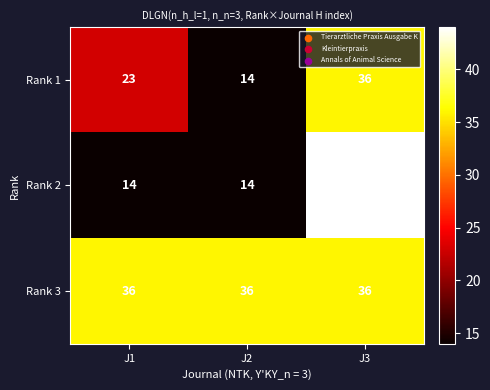

Where is Rank 1 nearest to the value 25?

J1